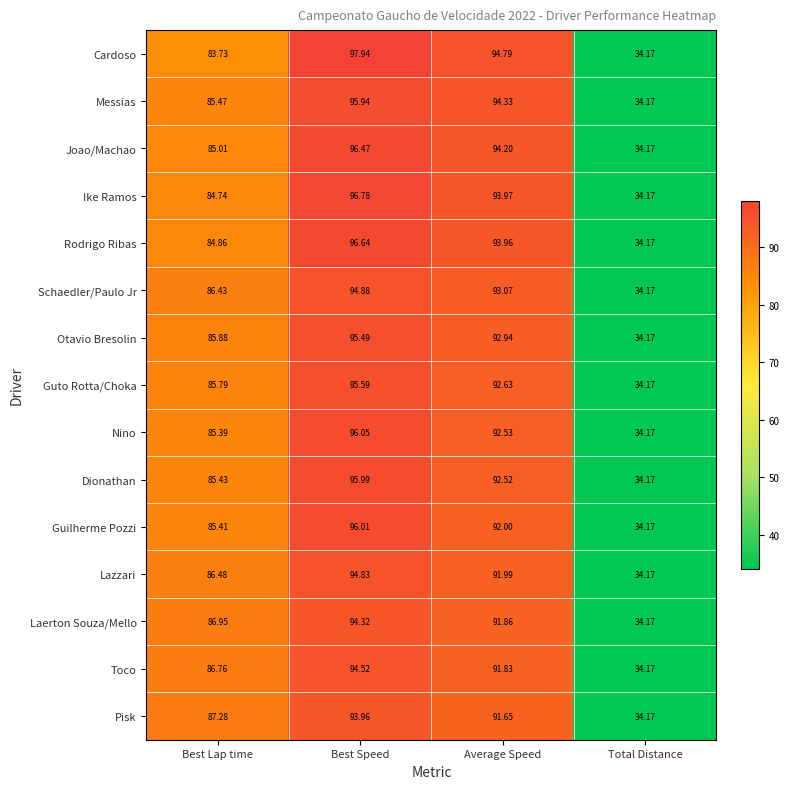

What is the smallest value displayed?

34.2